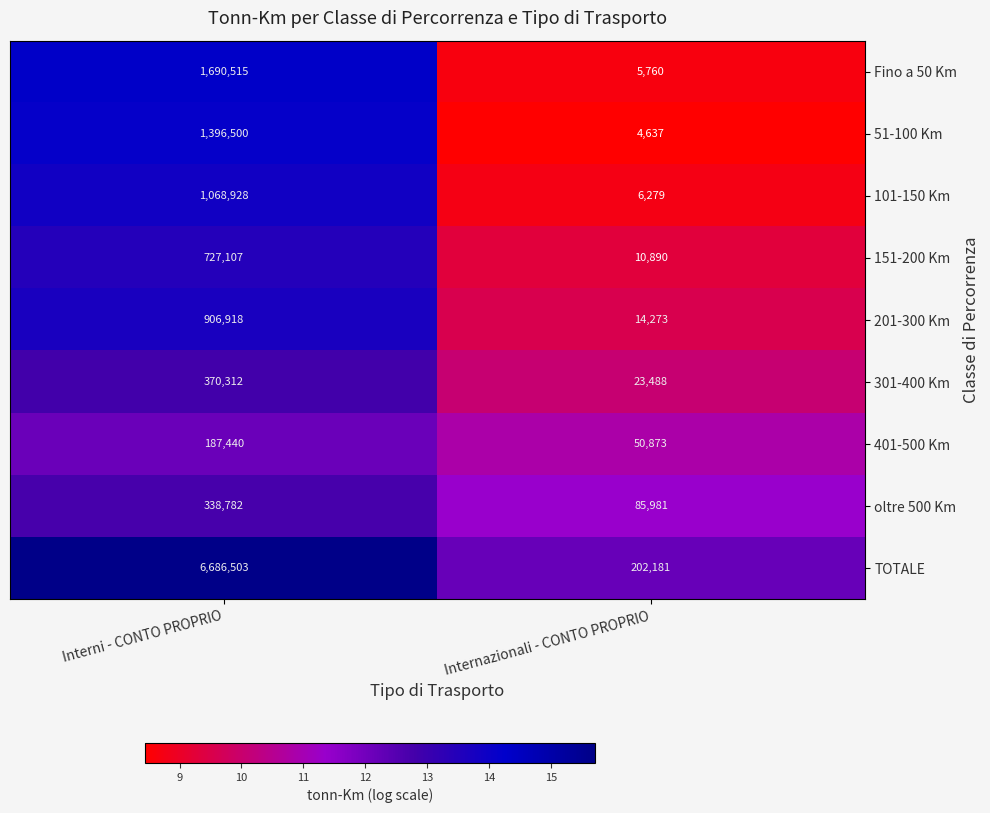

What is the approximate value of 301-400 Km at Internazionali - CONTO PROPRIO, to the nearest 10?

23490